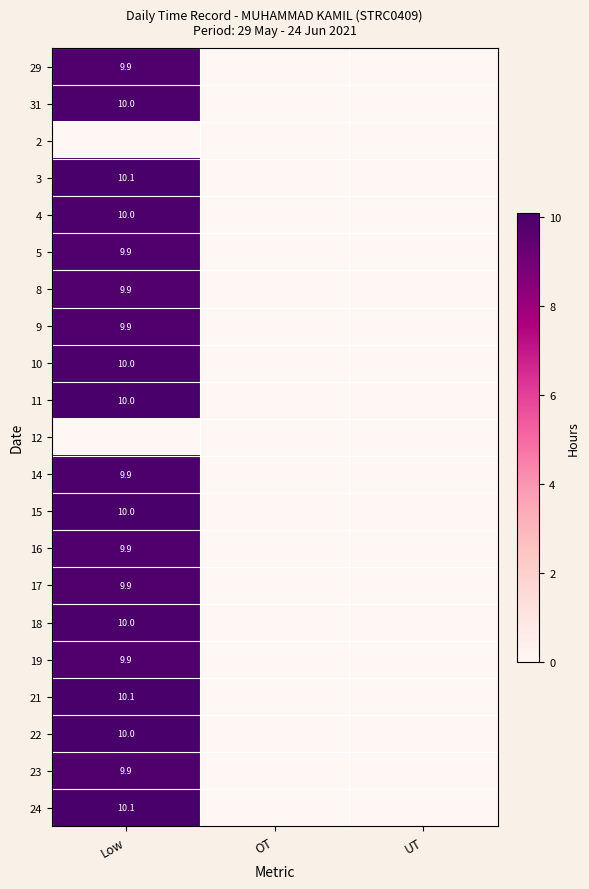

The value of 8 at Low is 14.8. True or false?

False